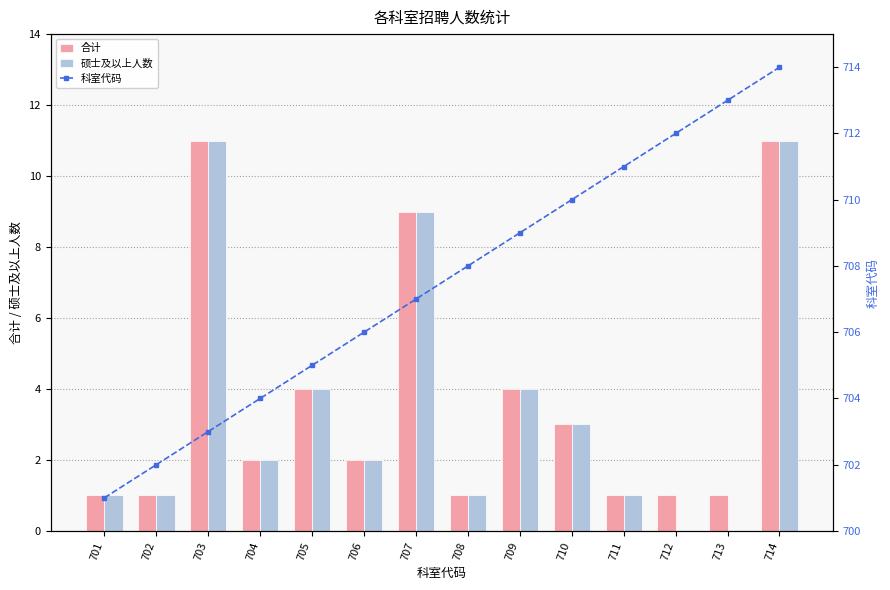

What is the difference between the highest and lowest values at 703?

692